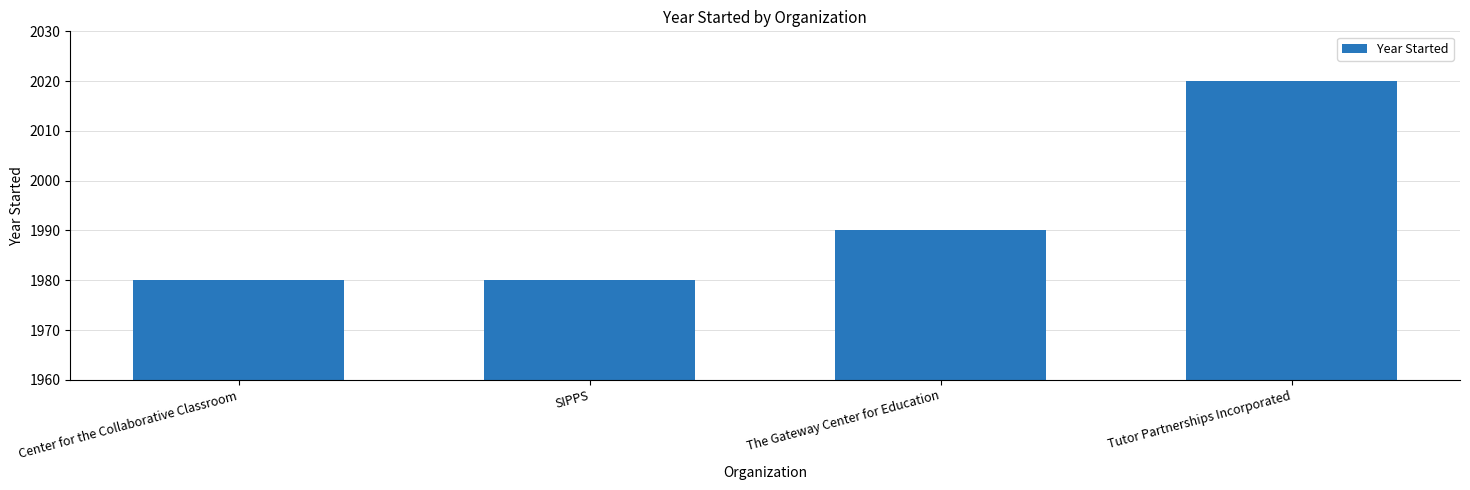

At which label is the value closest to 2000?

The Gateway Center for Education